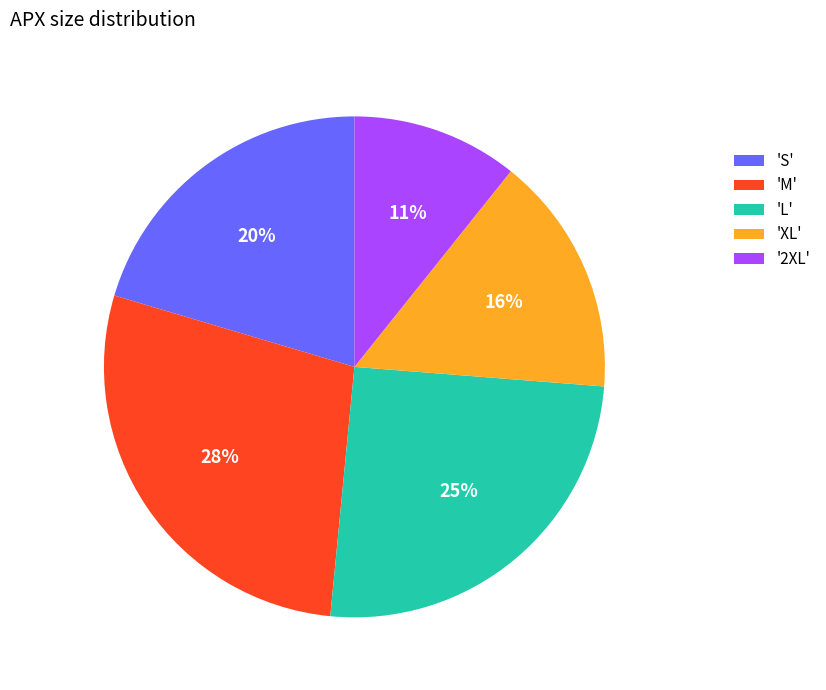

Combined, do 'S' and 'L' account for over 50%?

No